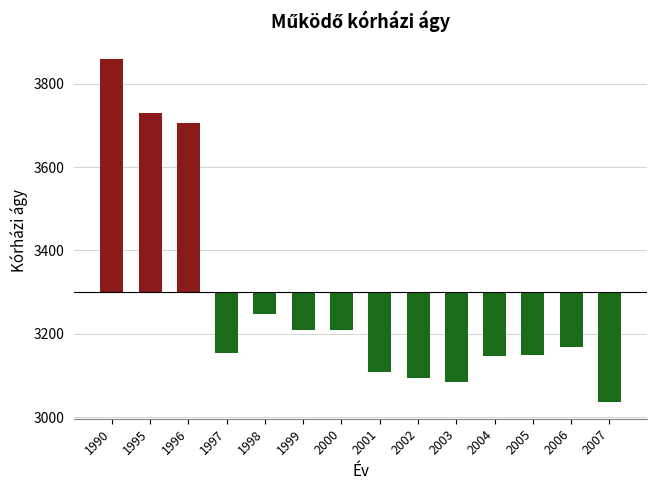

List the labels in order of value, largest first.

1990, 1995, 1996, 1998, 1999, 2000, 2006, 1997, 2005, 2004, 2001, 2002, 2003, 2007